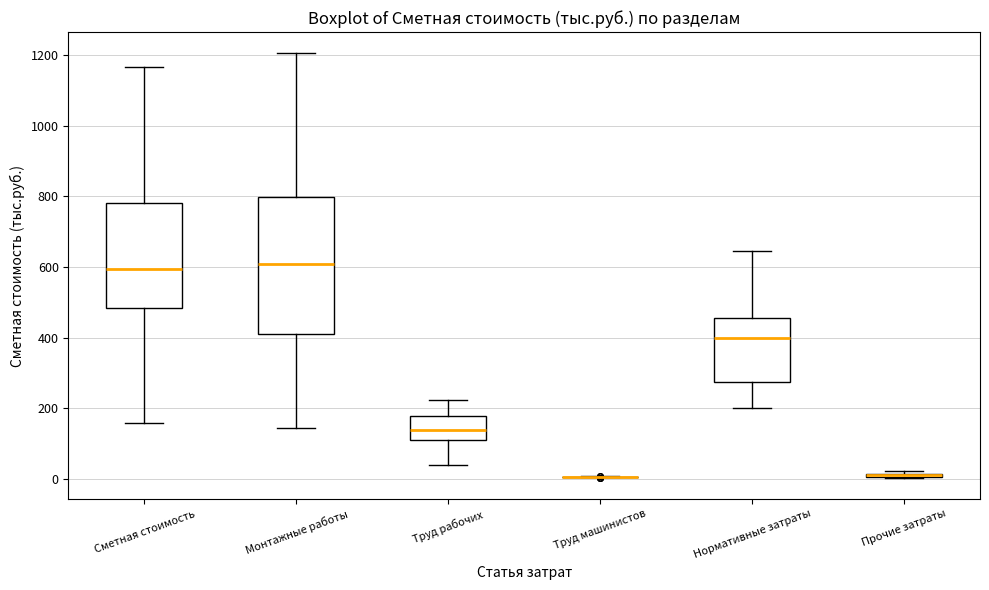

Reading left to right, transcribe this box plot: for each box, give where its median line is, the range the box spans, and where its two whiskers end, as read against the y-axis. The values are not printed on the chart, so give them approximately, as read against the axis.

Сметная стоимость: median 600, box 480 to 780, whiskers 160 to 1160
Монтажные работы: median 600, box 400 to 800, whiskers 140 to 1200
Труд рабочих: median 140, box 120 to 180, whiskers 40 to 220
Труд машинистов: box collapsed to a line at 0, whiskers 0 to 0
Нормативные затраты: median 400, box 280 to 460, whiskers 200 to 640
Прочие затраты: box collapsed to a line at 20, whiskers 0 to 20